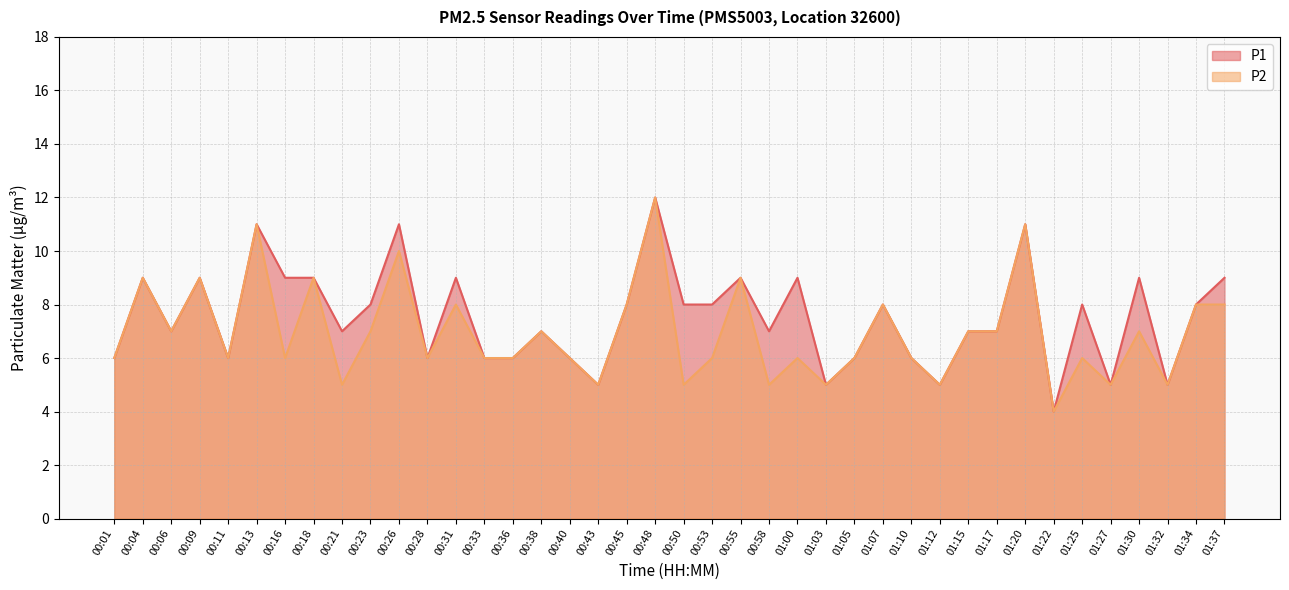

What is the difference between the second highest and second lowest values in the P1 series?

6